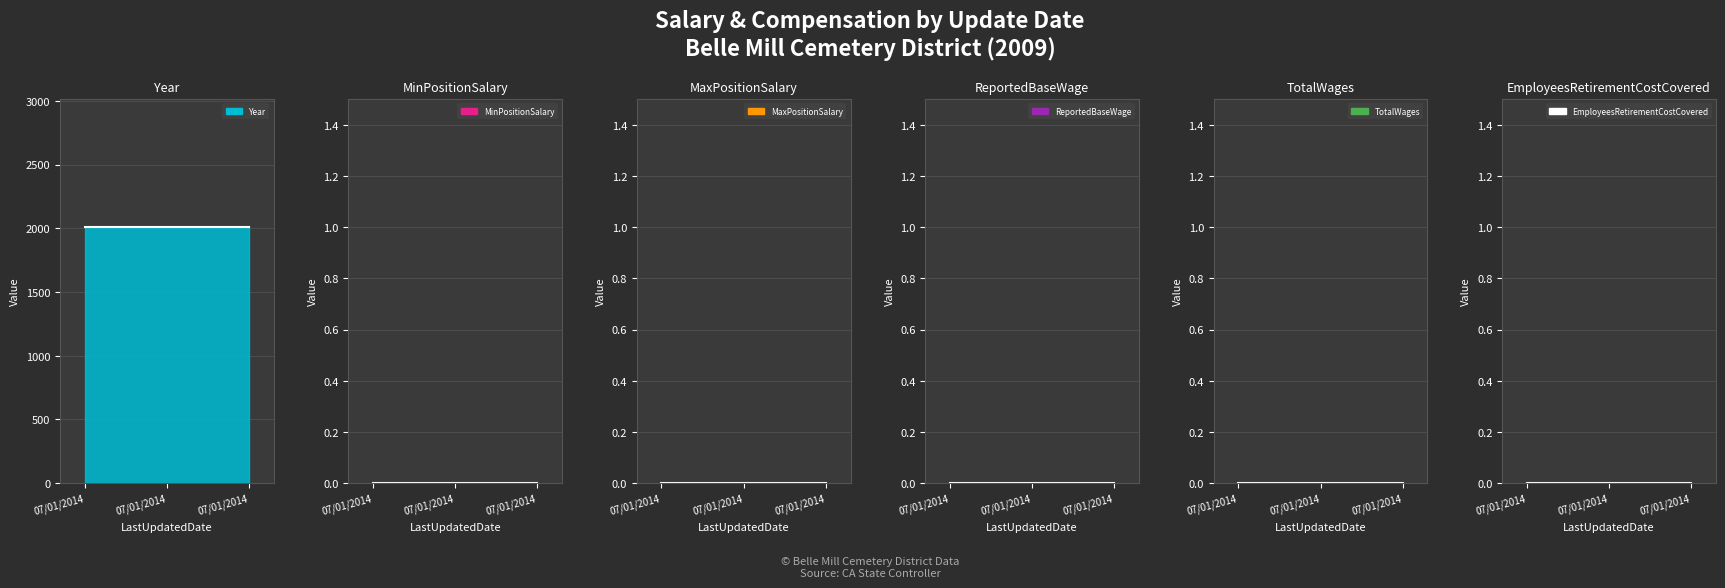

Count the number of categories in the chart.

3